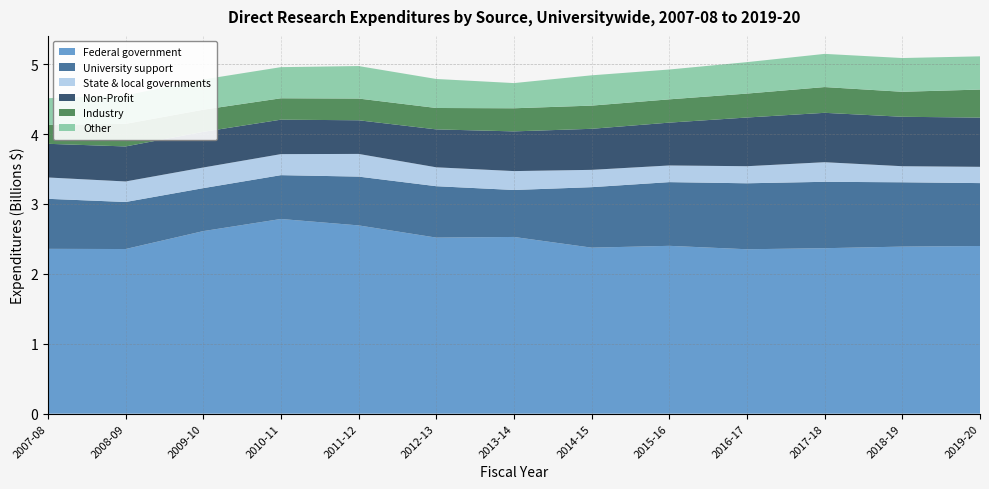

Reading left to right, list all the values displayed in this chart.

Federal government: 2007-08=2357434043.4	2008-09=2354773088.1	2009-10=2611090409.5	2010-11=2784503973.0	2011-12=2692817564.4	2012-13=2518147818.7	2013-14=2527537666.3	2014-15=2374514628.9	2015-16=2400518550.5	2016-17=2351521230.6	2017-18=2366645553.3	2018-19=2389494514.1	2019-20=2398109027.4
University support: 2007-08=715639636.2	2008-09=672691978.5	2009-10=614511268.8	2010-11=626996920.0	2011-12=697992813.7	2012-13=735255841.2	2013-14=671765385.0	2014-15=865090268.0	2015-16=911257956.1	2016-17=943662863.6	2017-18=949711796.5	2018-19=920086938.8	2019-20=899740370.4
State & local governments: 2007-08=305226247.5	2008-09=293725939.5	2009-10=295304443.0	2010-11=300856165.3	2011-12=324438319.1	2012-13=270387335.8	2013-14=270397949.7	2014-15=247802724.4	2015-16=238303956.9	2016-17=244293523.7	2017-18=280370784.0	2018-19=229795407.9	2019-20=232825990.4
Non-Profit: 2007-08=481579754.7	2008-09=501014632.6	2009-10=510334190.4	2010-11=492723909.6	2011-12=481290901.1	2012-13=542318489.0	2013-14=567792500.4	2014-15=587076545.2	2015-16=612793303.8	2016-17=696568988.8	2017-18=706348400.1	2018-19=707032485.9	2019-20=704071645.1
Industry: 2007-08=270483842.9	2008-09=323316563.5	2009-10=316537774.5	2010-11=305999041.0	2011-12=310682351.4	2012-13=306123678.3	2013-14=330544563.8	2014-15=331657110.4	2015-16=333029185.4	2016-17=342311247.3	2017-18=368511631.5	2018-19=357605556.1	2019-20=401124670.6
Other: 2007-08=382056930.0	2008-09=407153562.6	2009-10=432323241.6	2010-11=445276551.5	2011-12=464859002.4	2012-13=414885096.3	2013-14=360448561.4	2014-15=433490728.0	2015-16=426648795.6	2016-17=449663141.0	2017-18=474580710.2	2018-19=482726587.7	2019-20=475237004.5